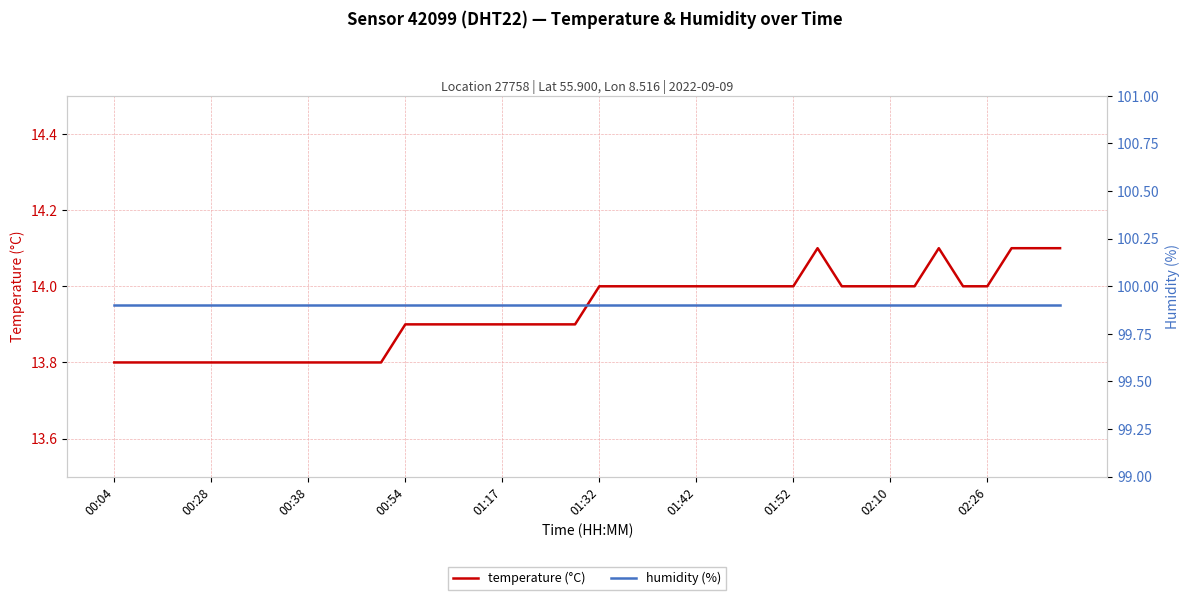

True or false: temperature (°C) and humidity (%) intersect in this chart.

False